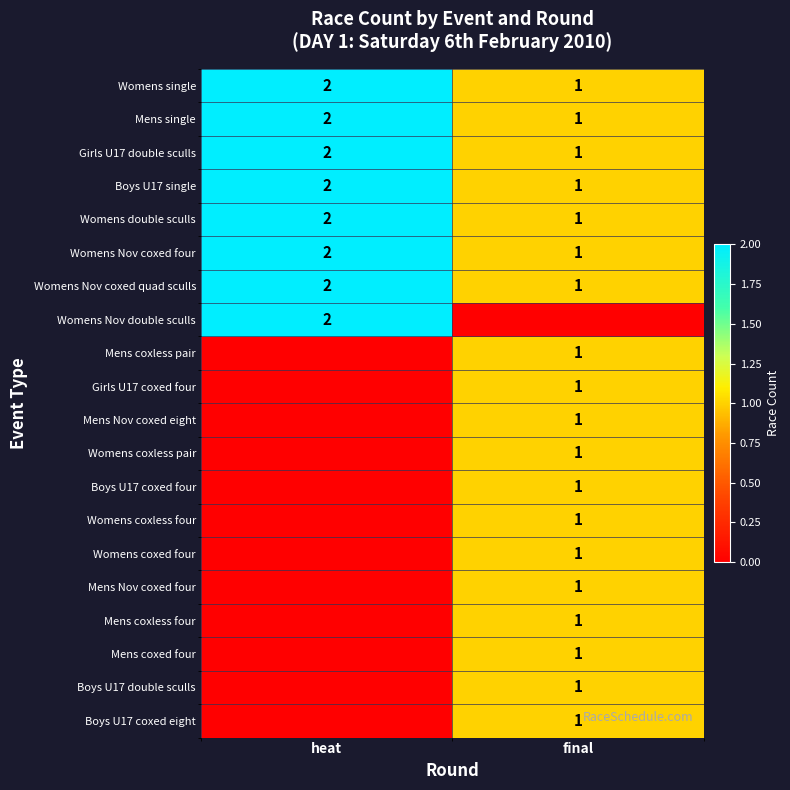

What is the sum of the Mens single values at heat and final?

3